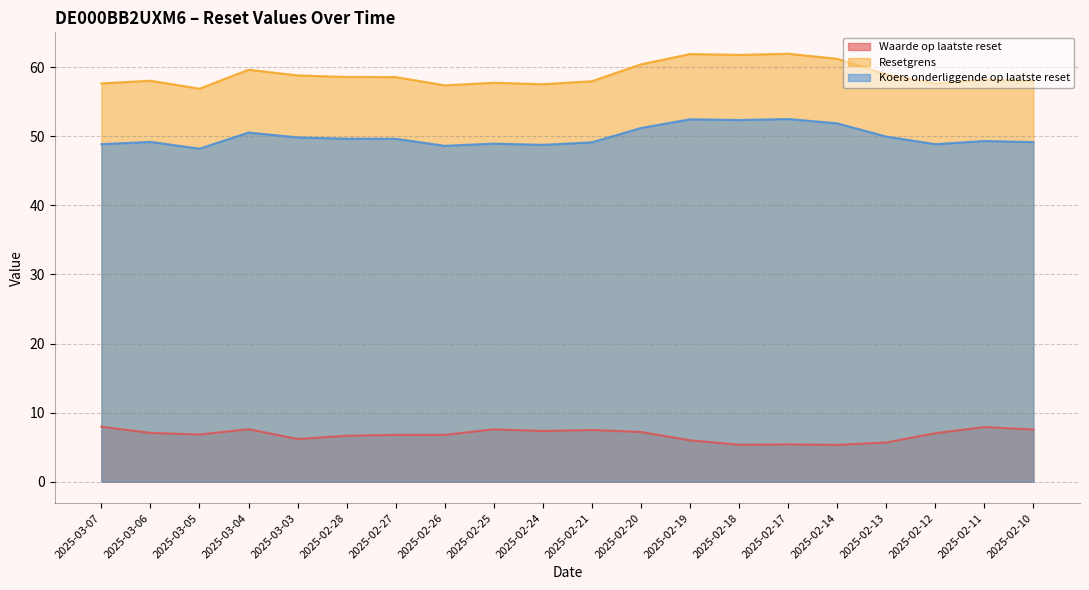

What is the smallest value displayed?

5.3